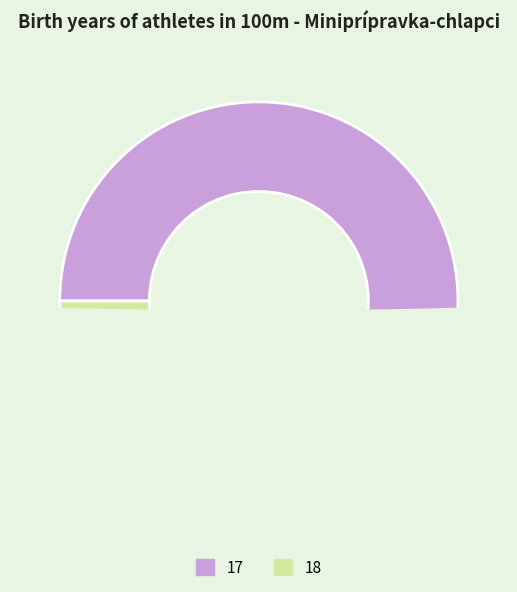

Is there any slice that represents more than half of the pie?

Yes